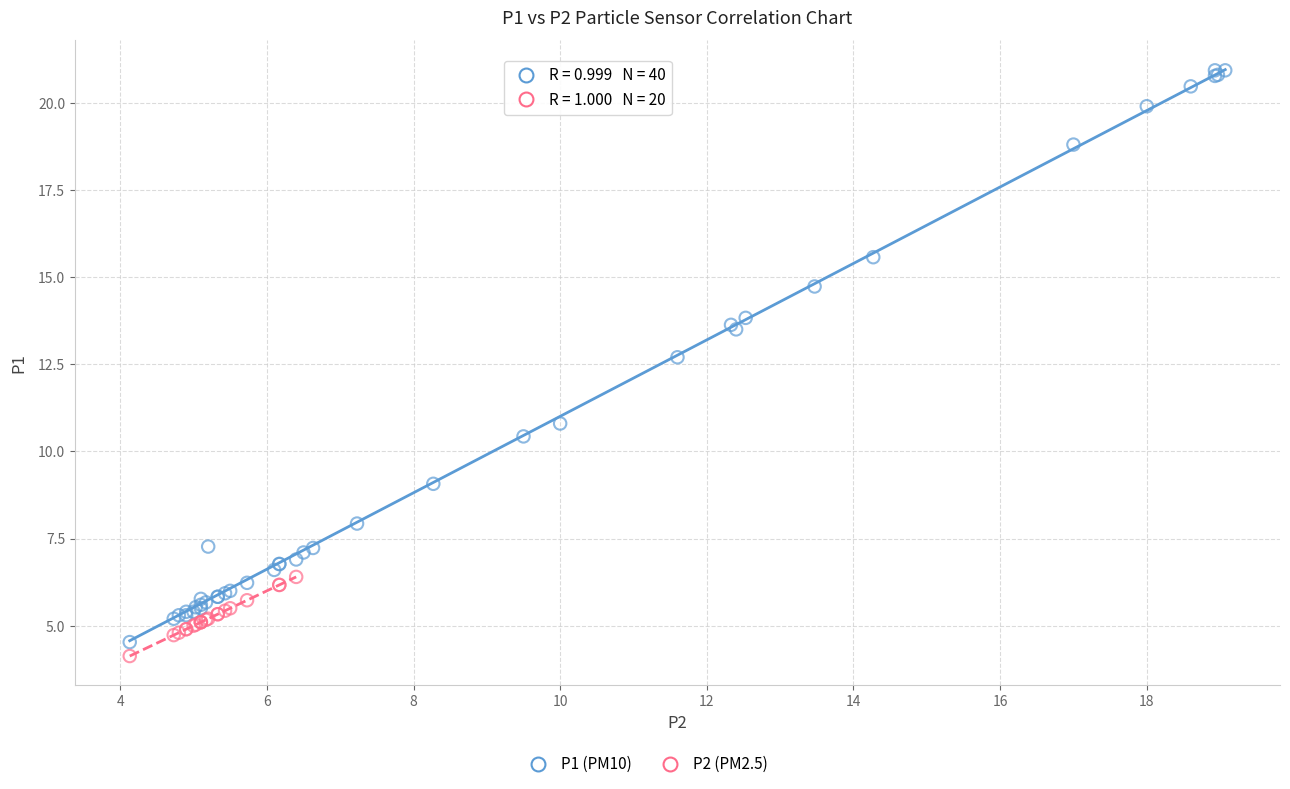

Which series has the widest spread of Y values?

P1 (PM10)